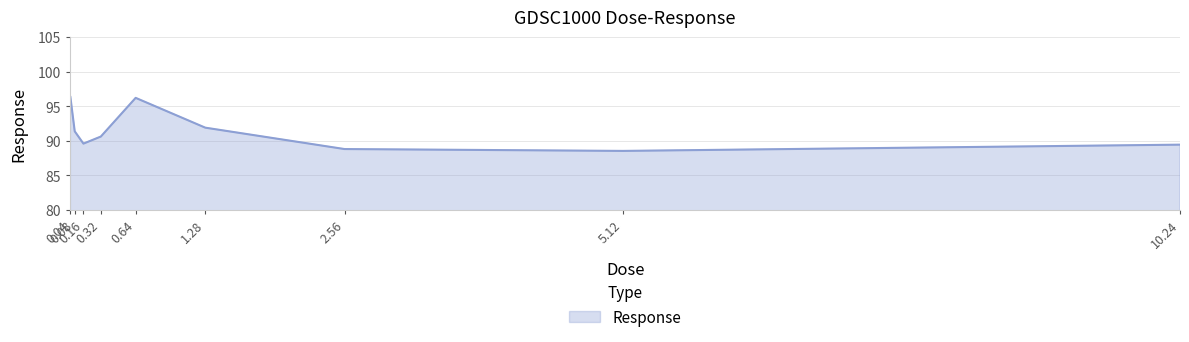

What is the ratio of the value at 0.08 to the value at 5.12?

1.0